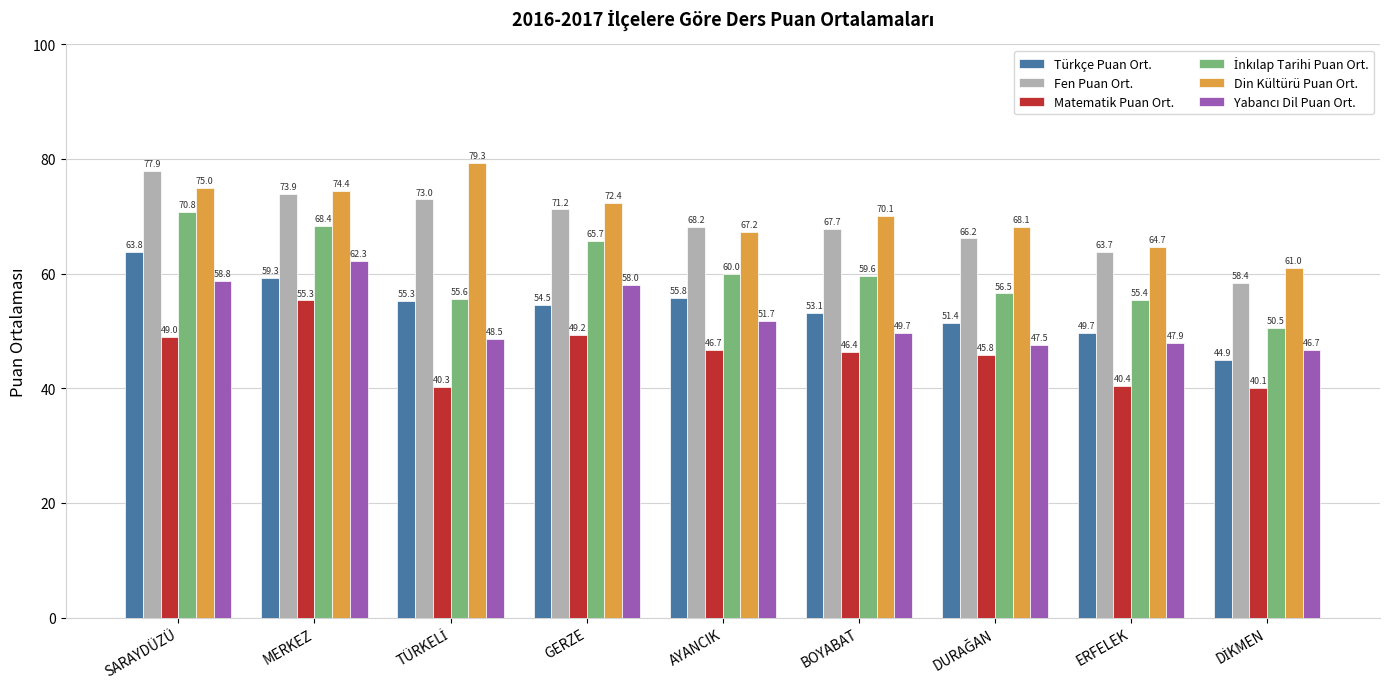

What is the difference between the Din Kültürü Puan Ort. values at GERZE and BOYABAT?

2.3